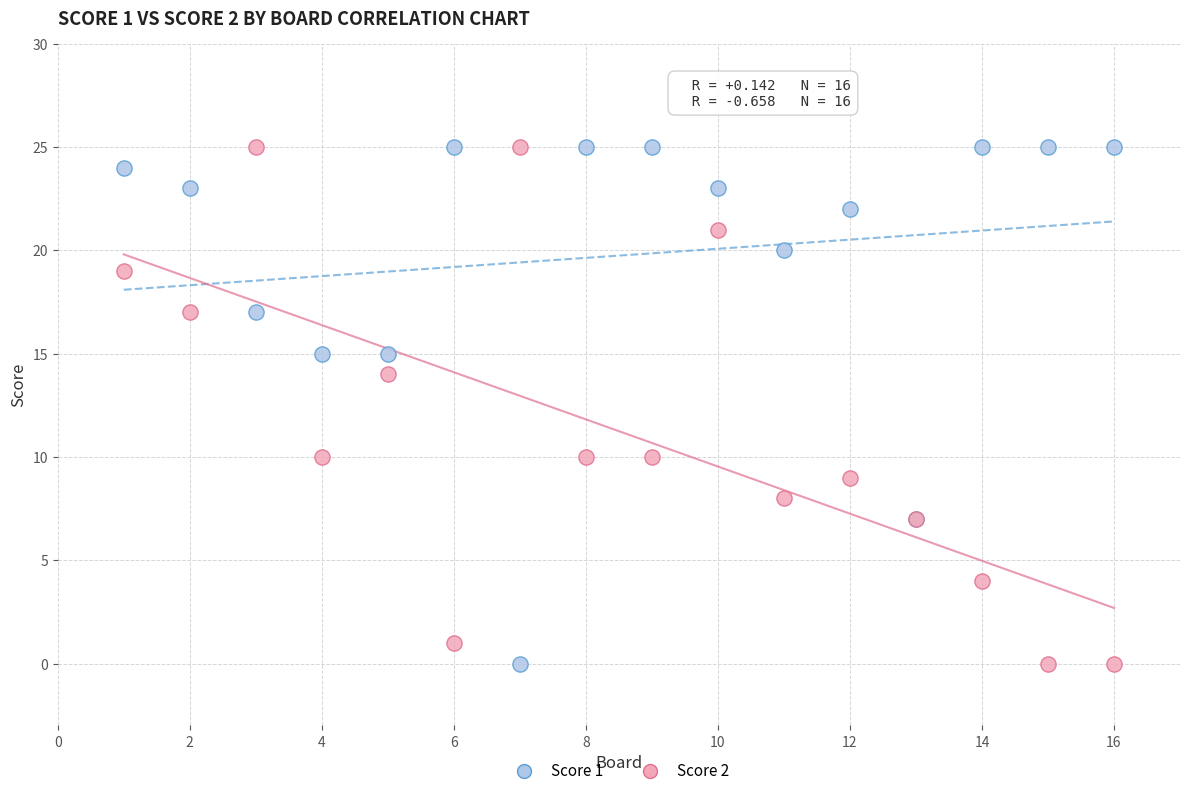

What is the X range (max minus min) for the scatter plot?

15